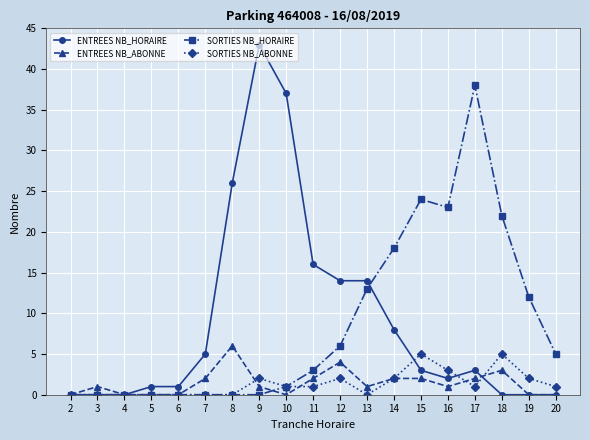

What is the highest value of the SORTIES NB_ABONNE series?

5